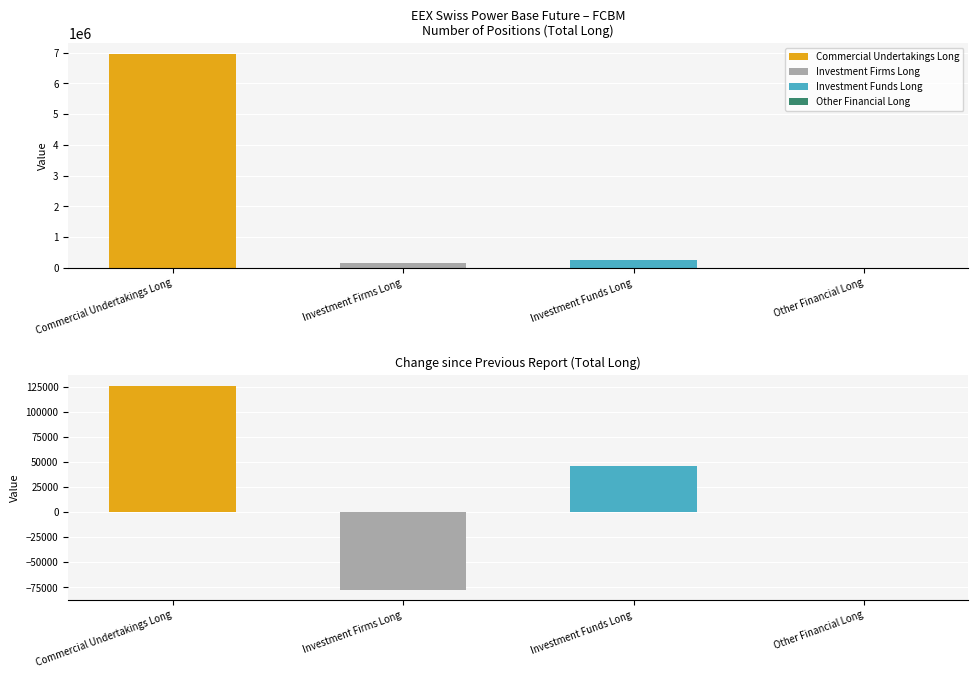

List the series in order of their peak value, lowest first.

Other Financial Long, Investment Firms Long, Investment Funds Long, Commercial Undertakings Long